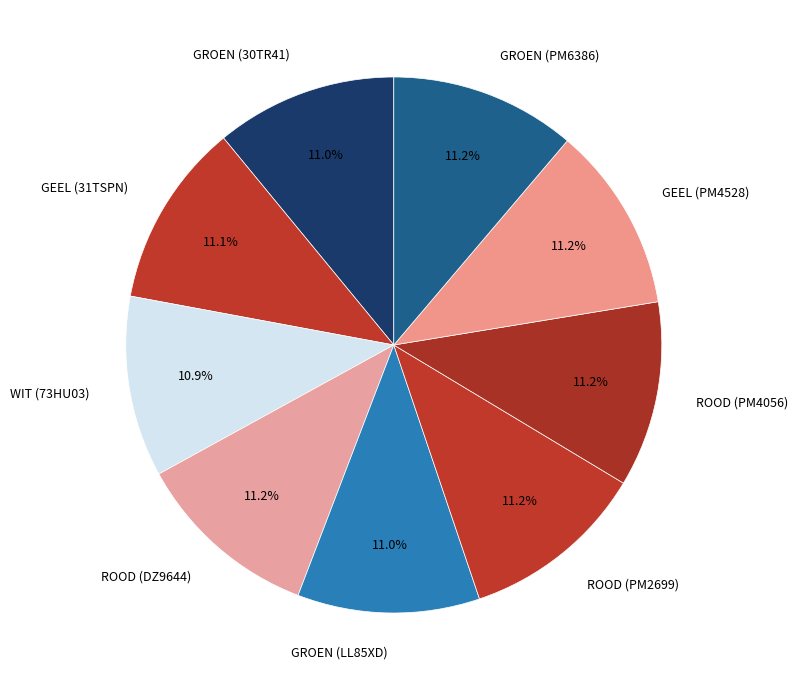

True or false: ROOD (PM2699) accounts for 17% of the total.

False